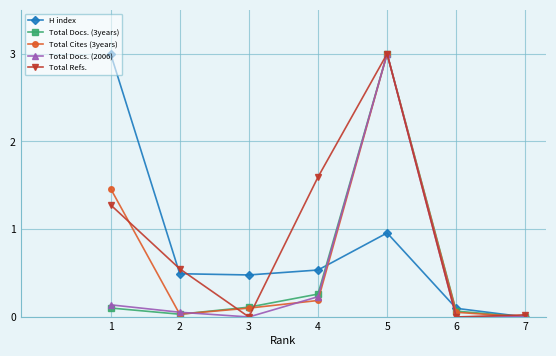

How many lines are shown in the chart?

5